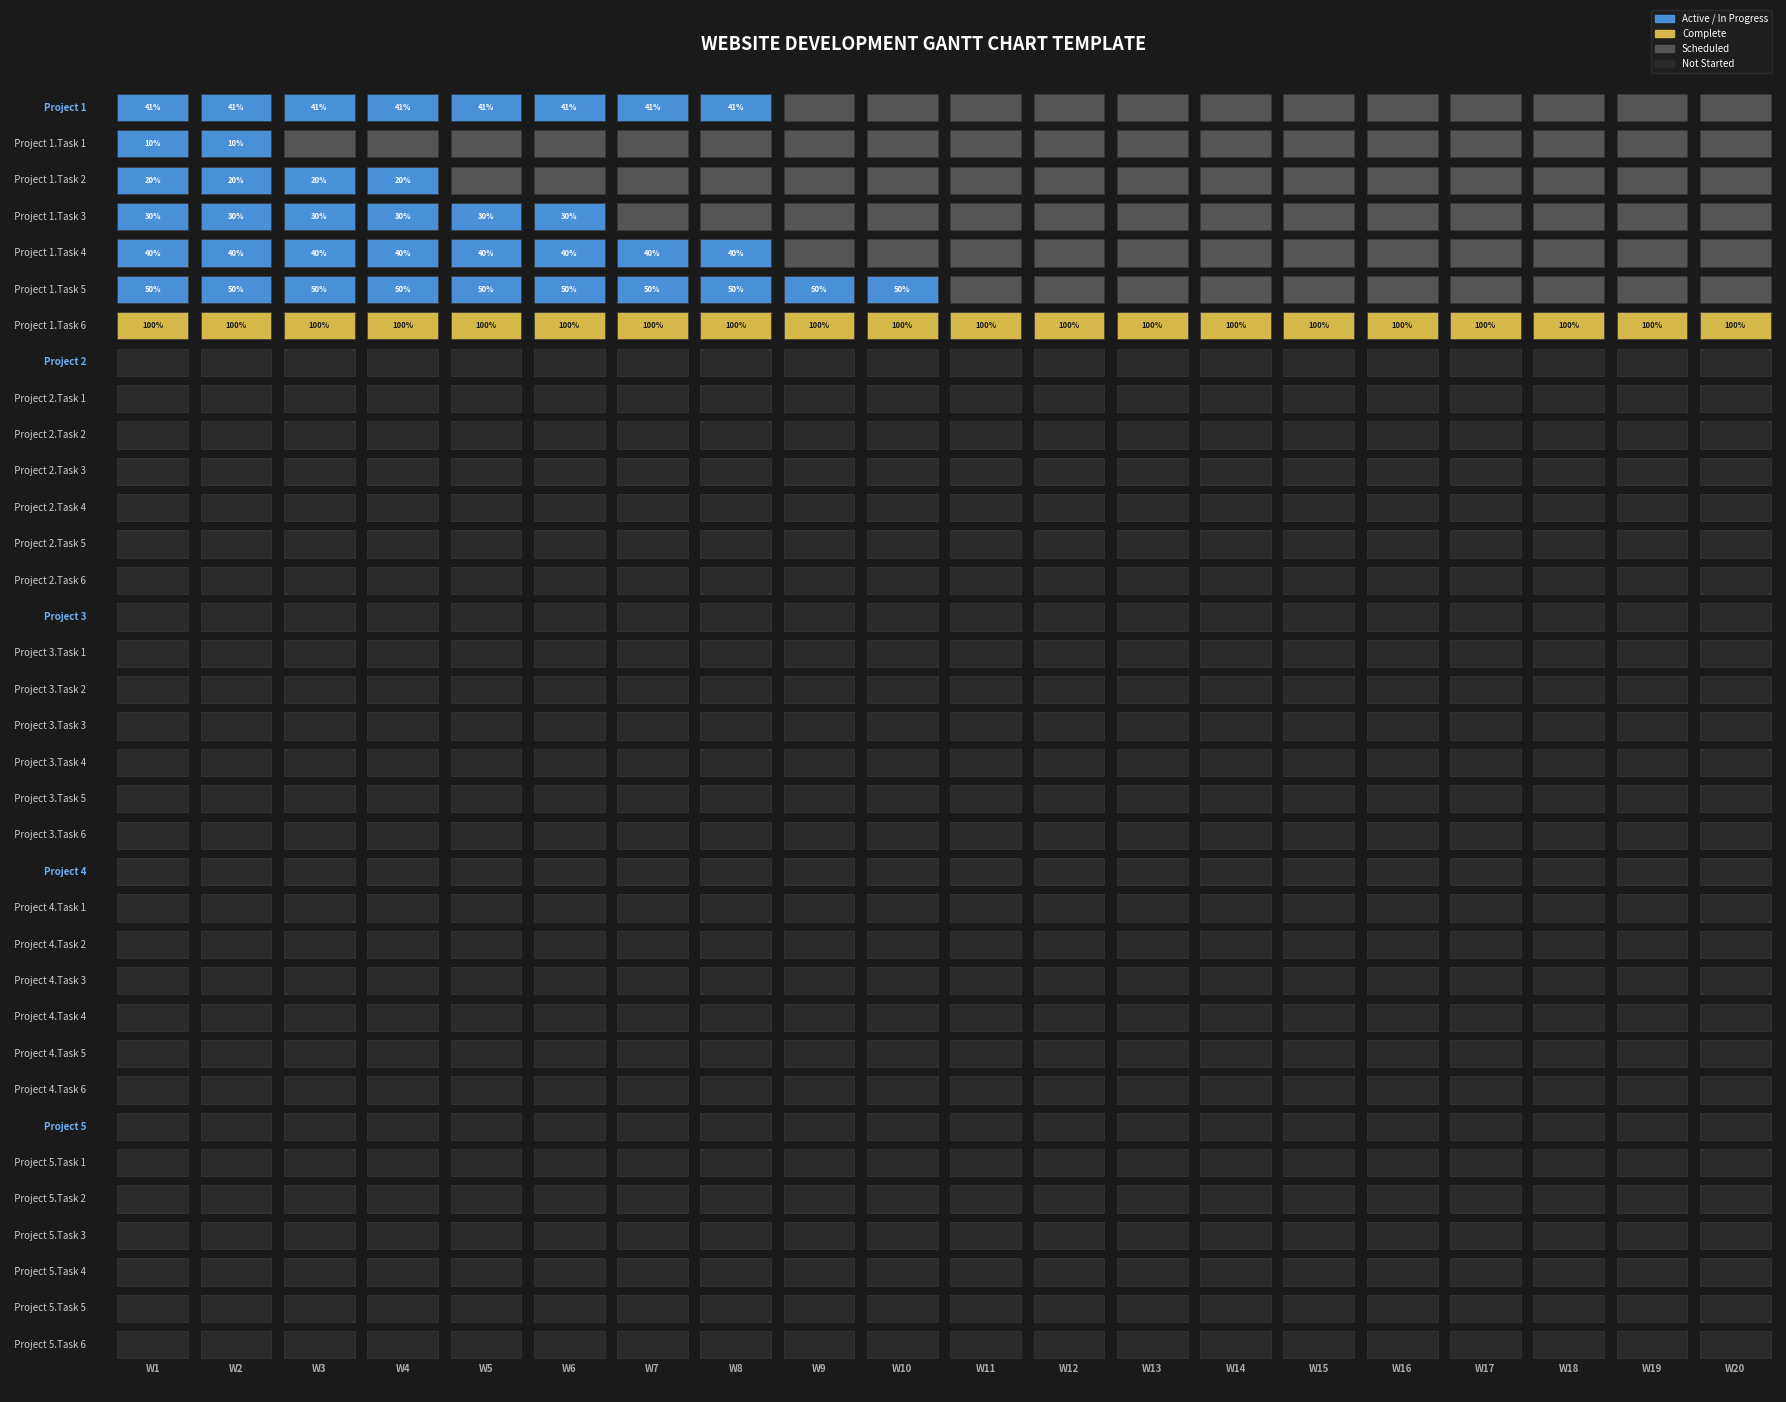

Which series has the widest spread of values?

Project 1